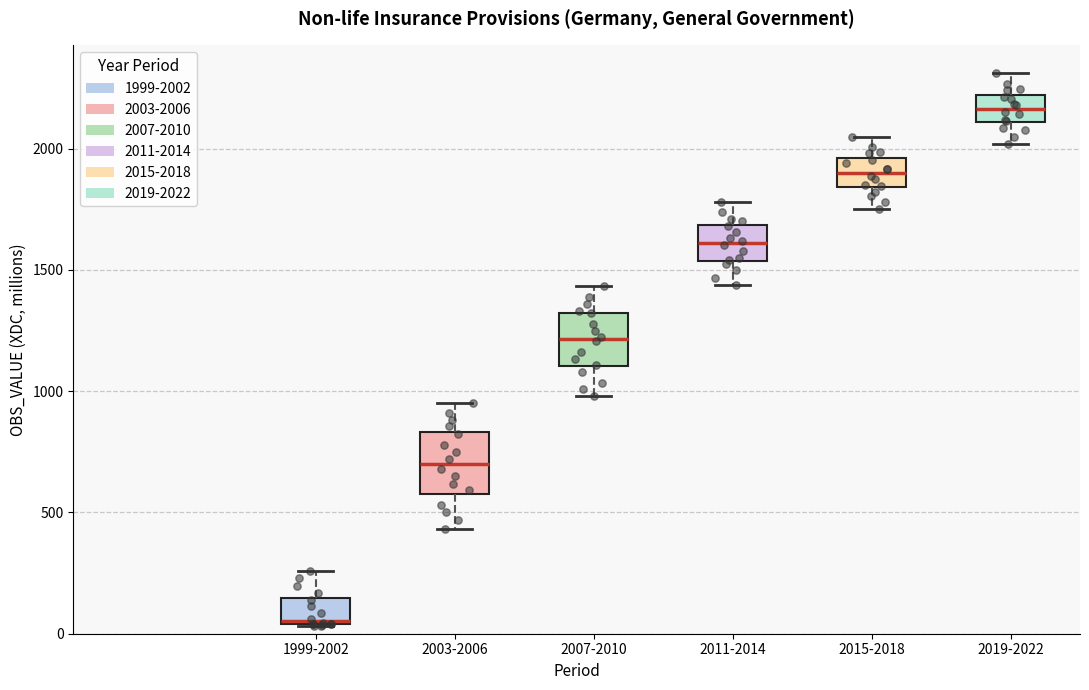

Where is the lower edge of the box for 2007-2010 on the y-axis? The values are not printed on the chart, so give them approximately, as read against the axis.

1100